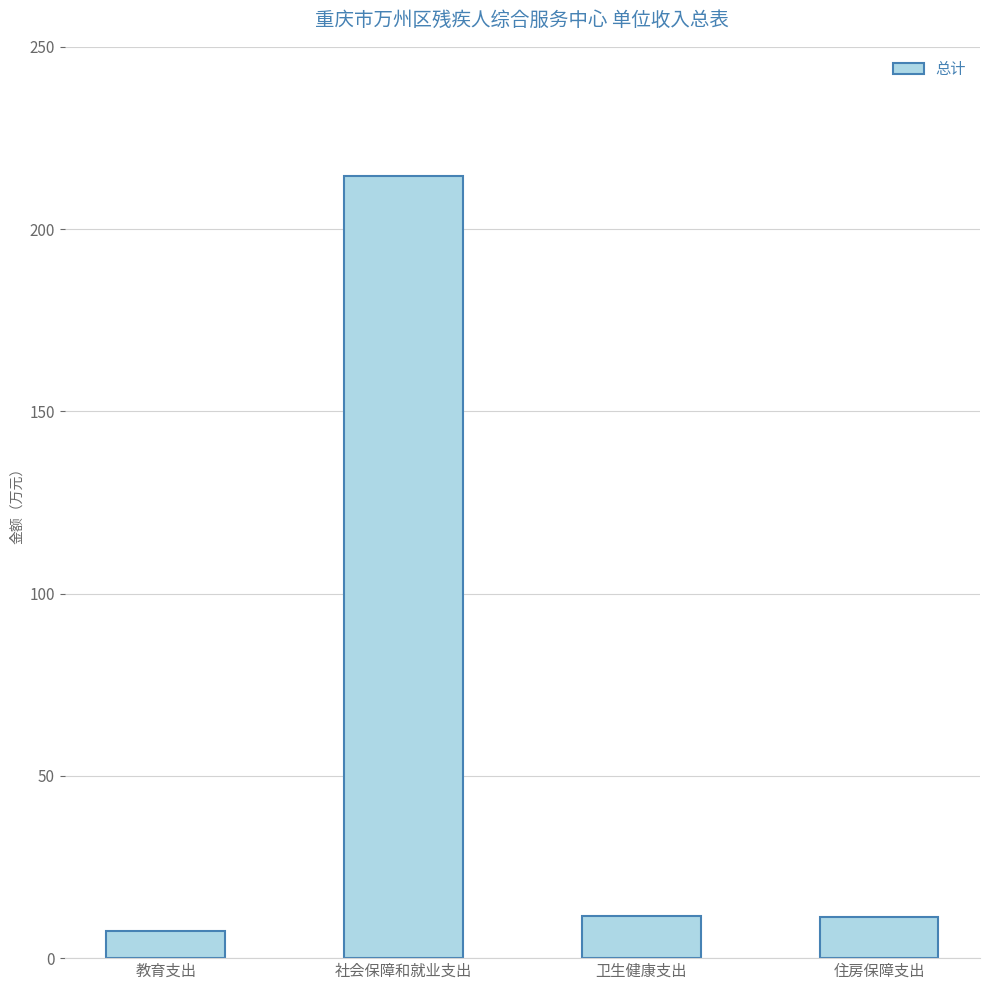

At which label does the data first exceed 11?

社会保障和就业支出